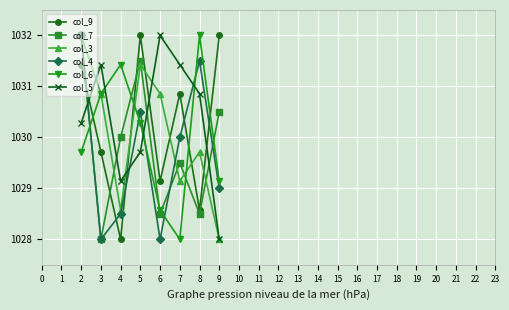

What are all the series names shown in the legend?

col_9, col_7, col_3, col_4, col_6, col_5